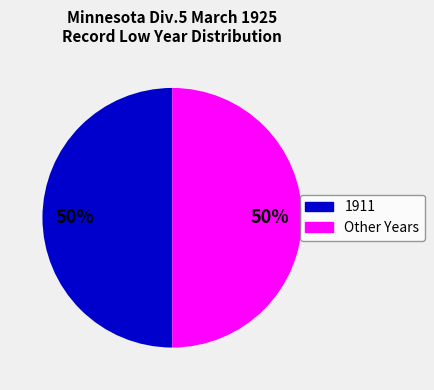

To the nearest percent, what is the average slice percentage?

50%